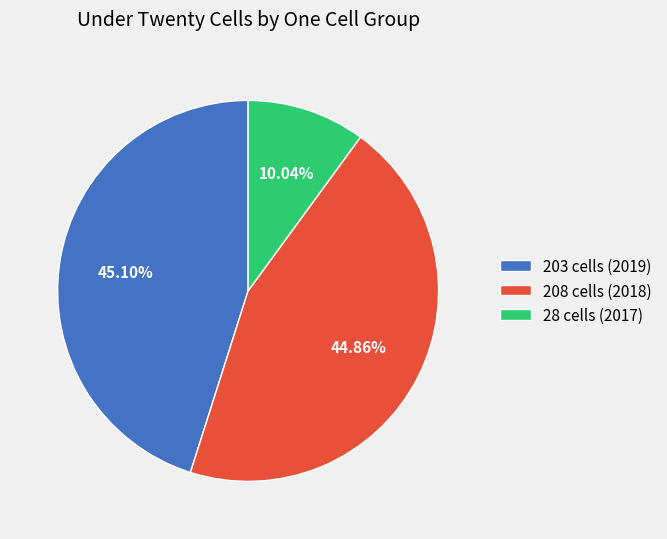

Combined, do 208 cells (2018) and 203 cells (2019) account for over 50%?

Yes